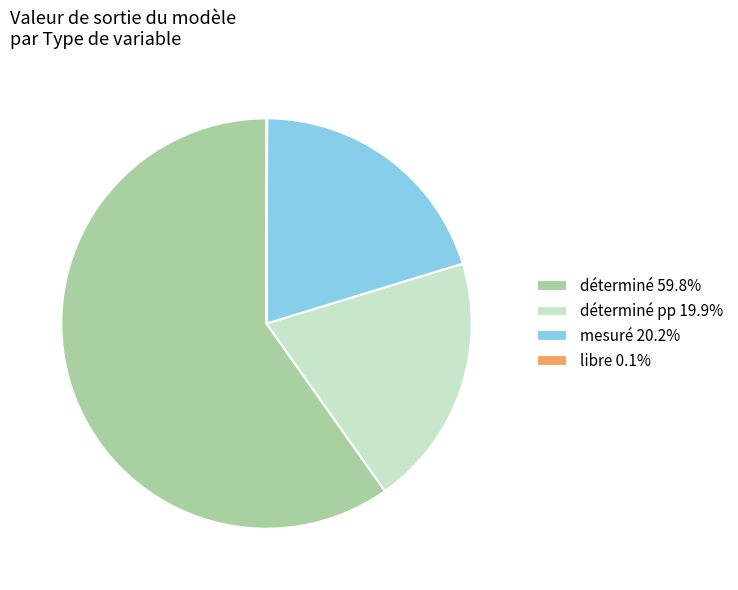

Is there any slice that represents more than half of the pie?

Yes